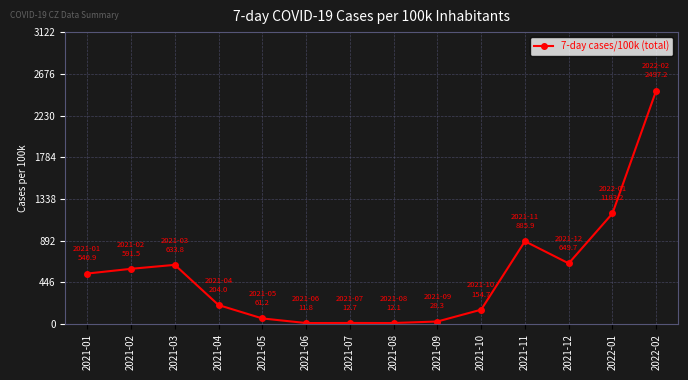

The value at 2022-01 is 682.4. True or false?

False